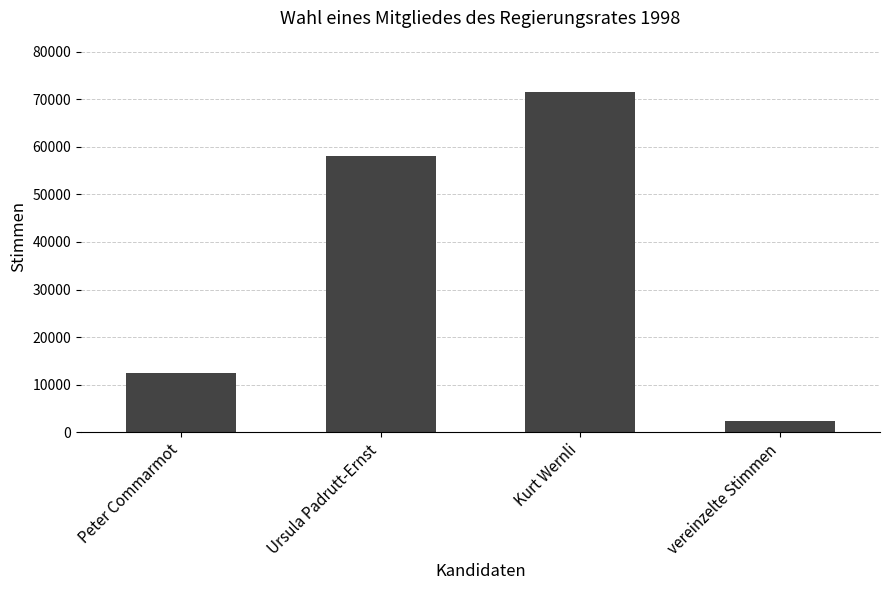

Reading right to left, what are all the values shown in this chart?

2301	71634	58190	12342